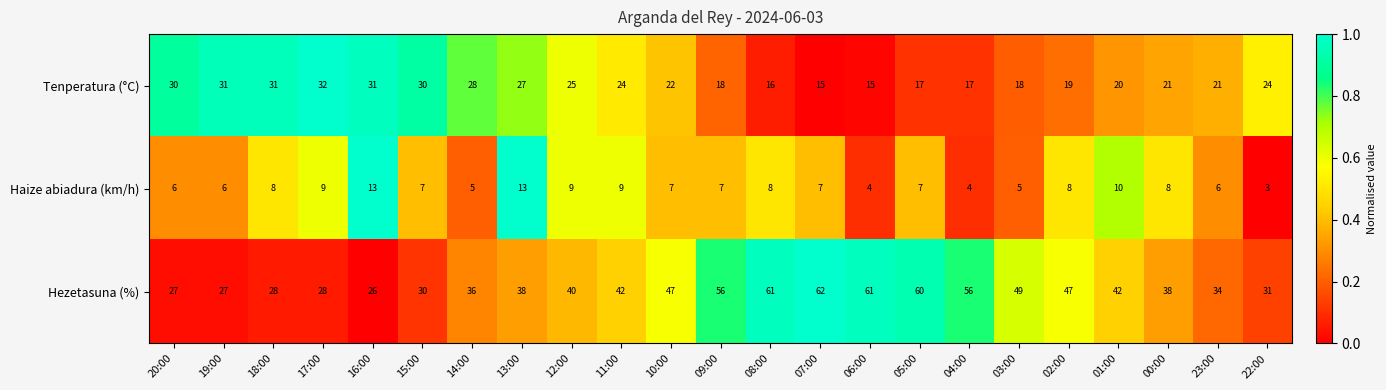

The Haize abiadura (km/h) series shows 8 at 08:00. True or false?

True